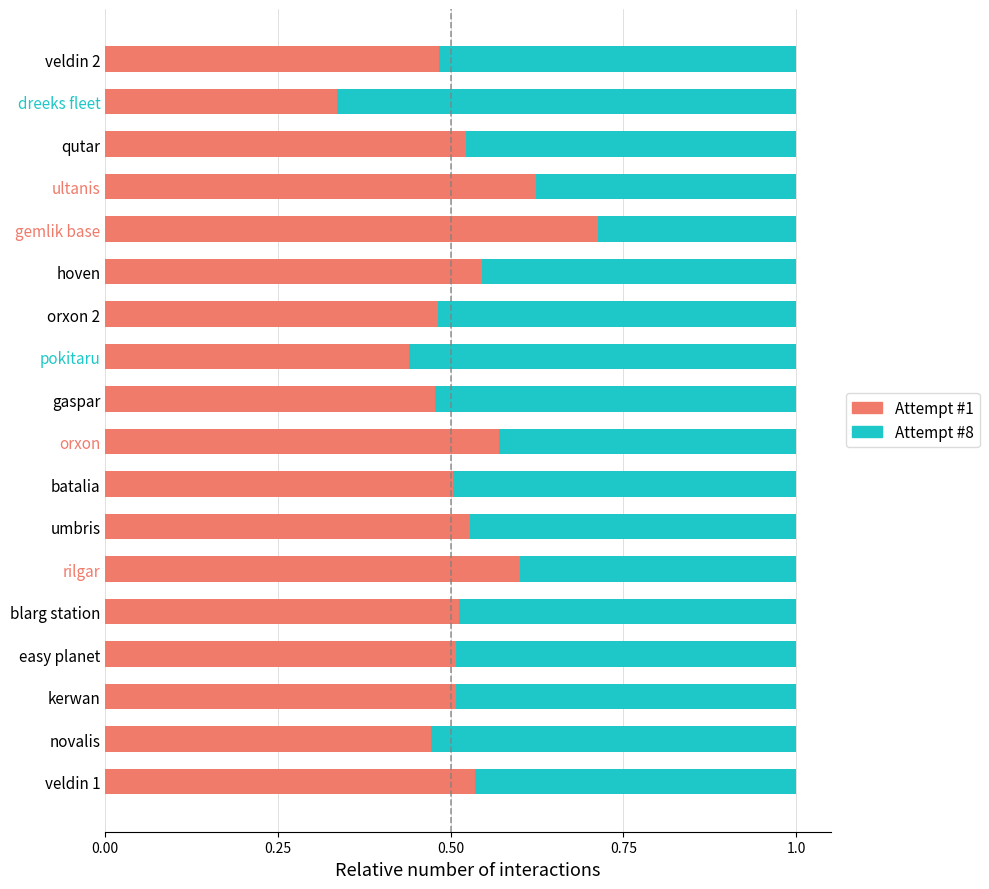

What is the sum of the Attempt #1 values at rilgar and kerwan?

1.1